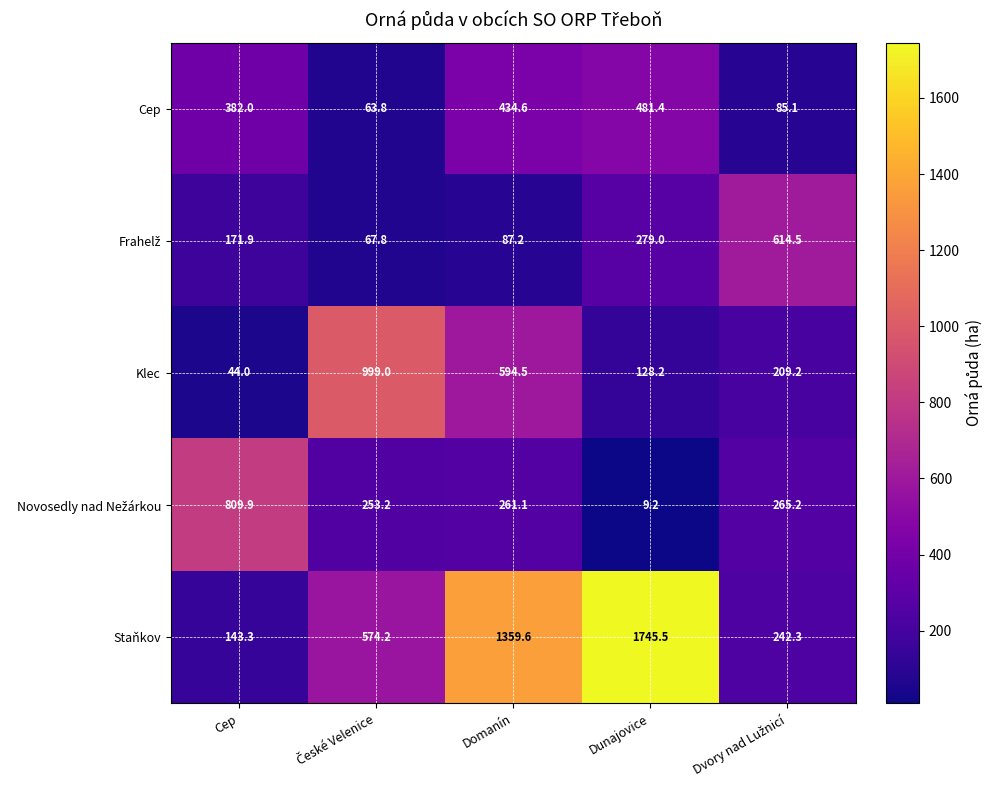

Where is Klec nearest to the value 521?

Domanín